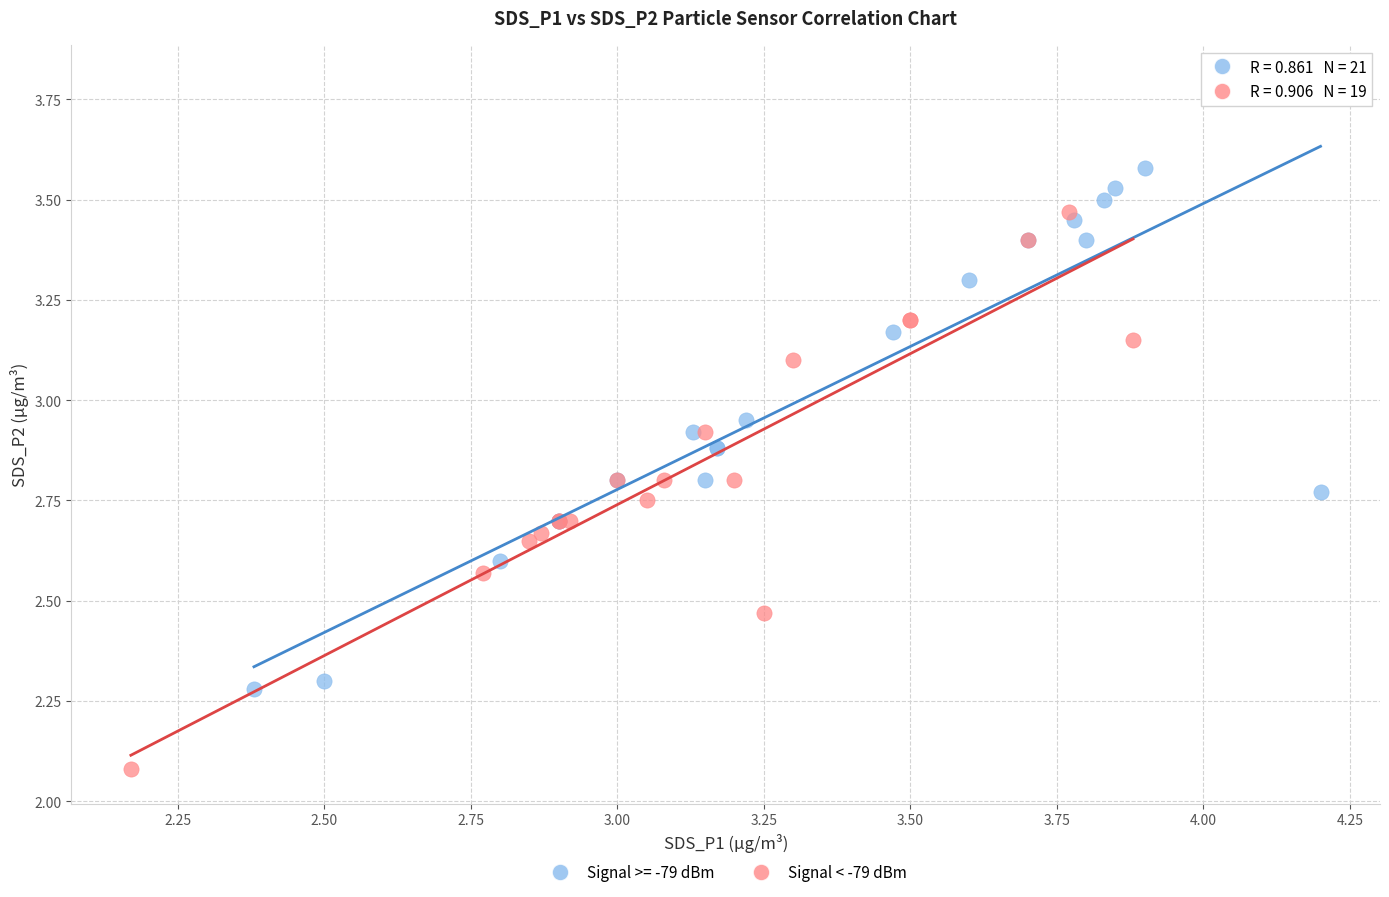

Which series reaches the maximum Y coordinate?

Signal >= -79 dBm